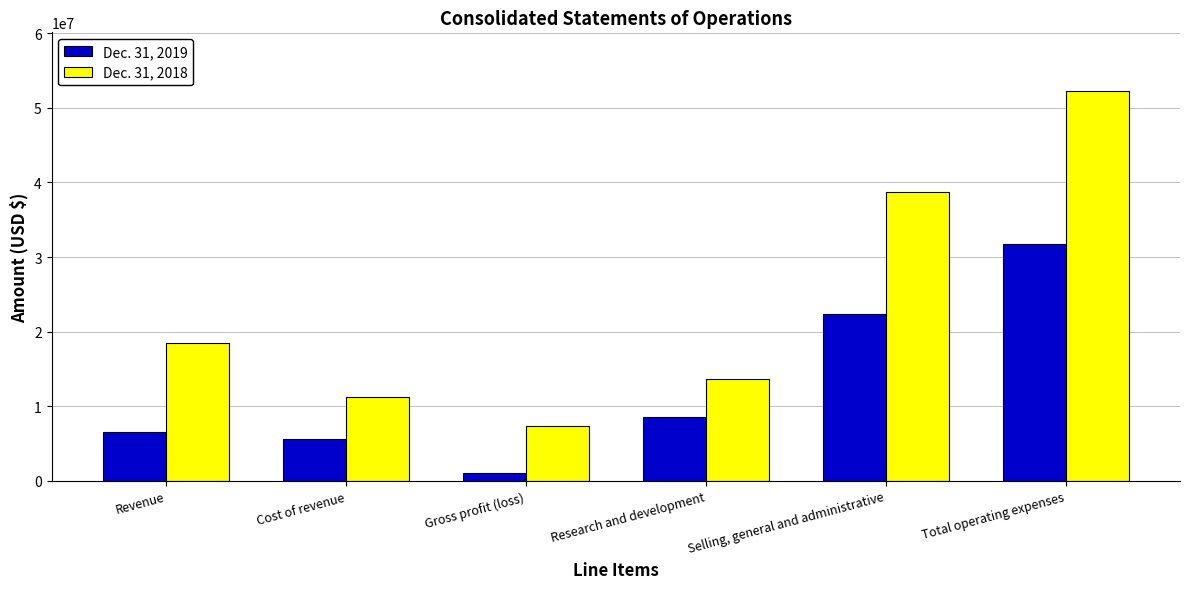

Is it true that Dec. 31, 2019 equals 47877373 at Total operating expenses?

False